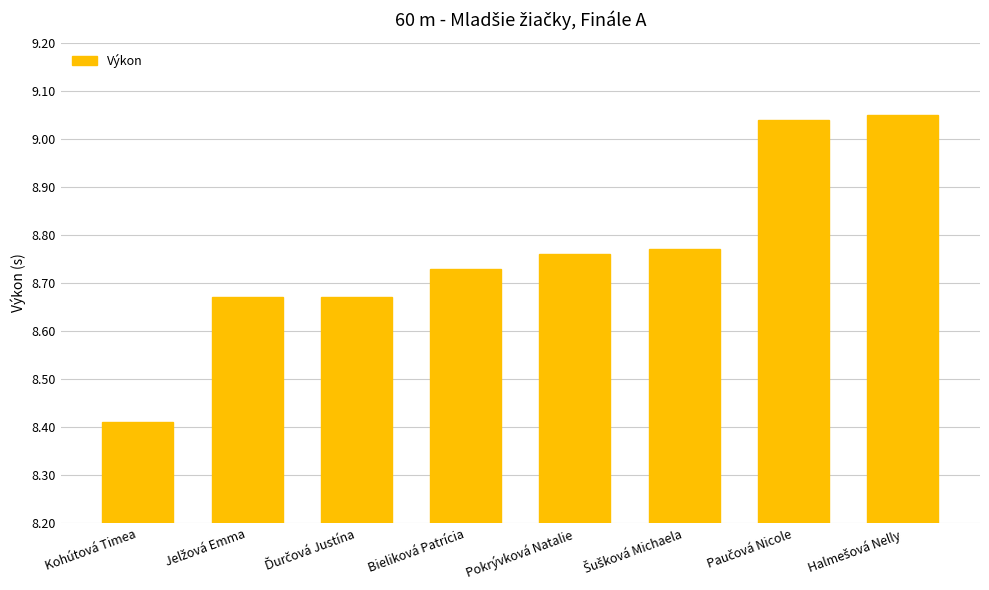

How many bars are there in total?

8